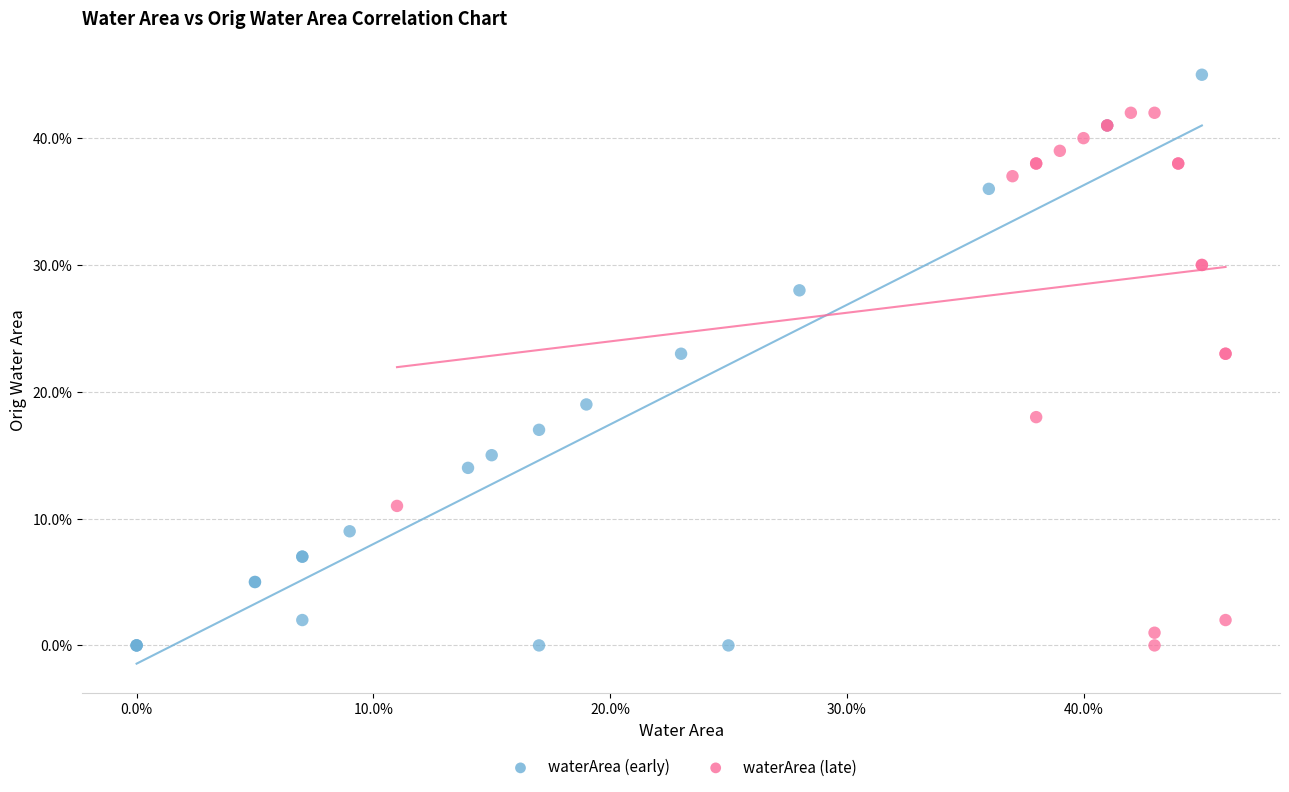

Which series has the widest spread of Y values?

waterArea (early)